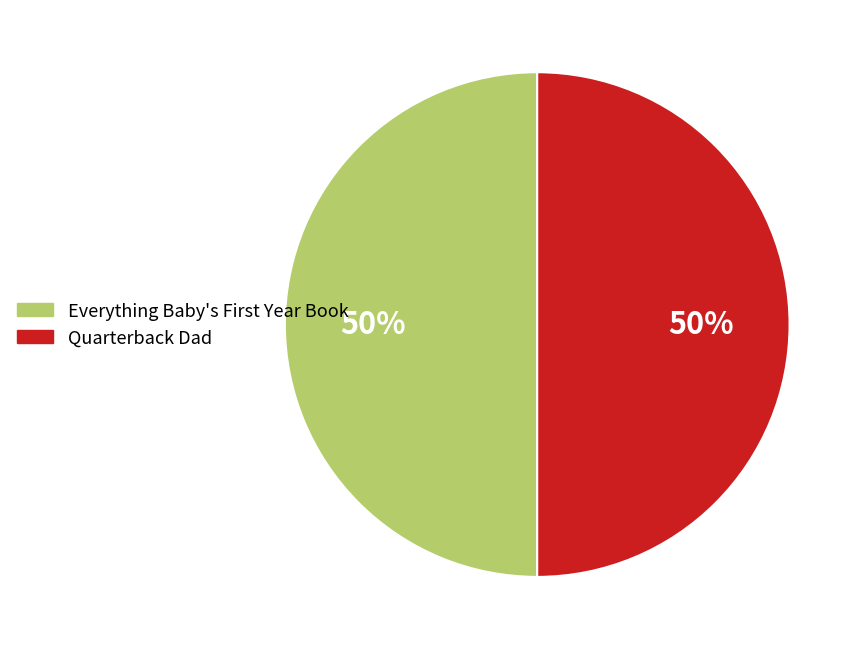

To the nearest percent, what portion does Quarterback Dad represent?

50%